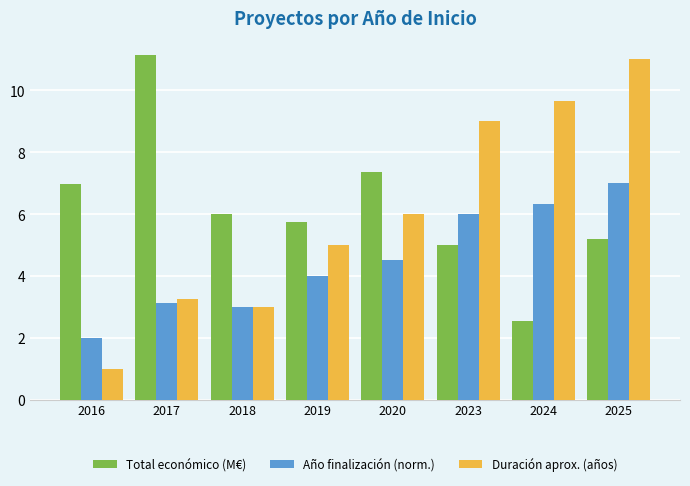

List the labels in order of Duración aprox. (años) value, largest first.

2025, 2024, 2023, 2020, 2019, 2017, 2018, 2016